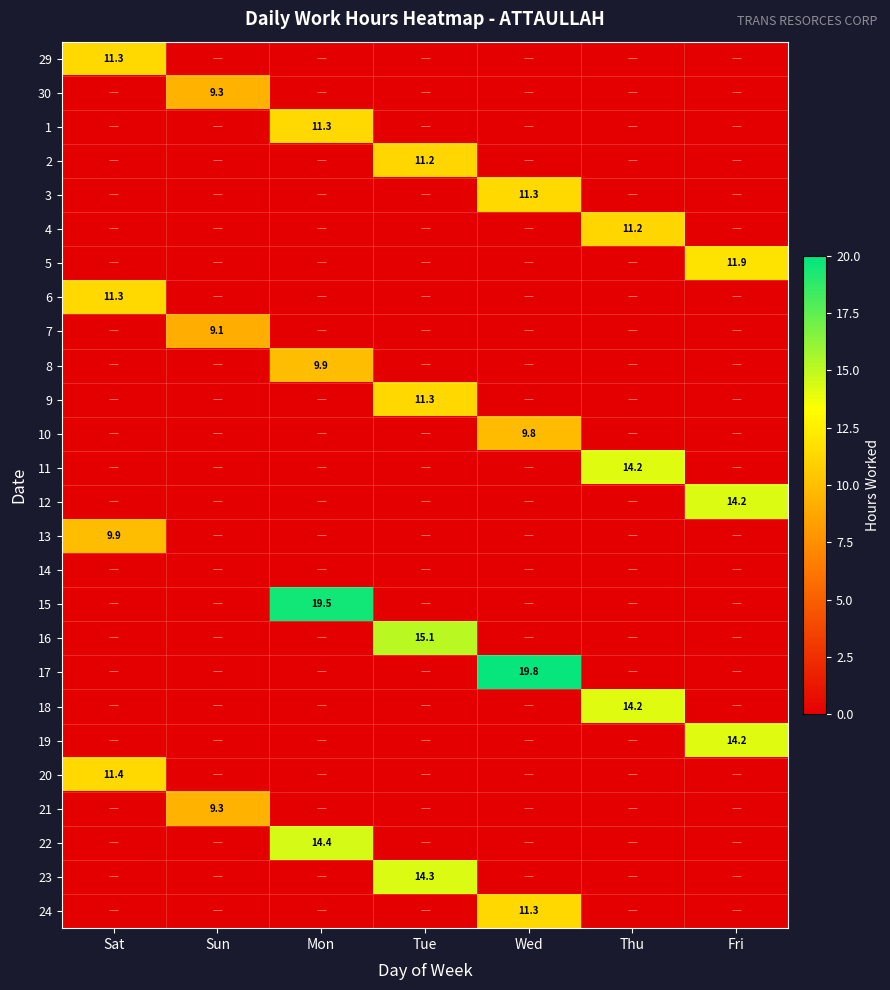

Is it true that 3 equals 11.3 at Wed?

True